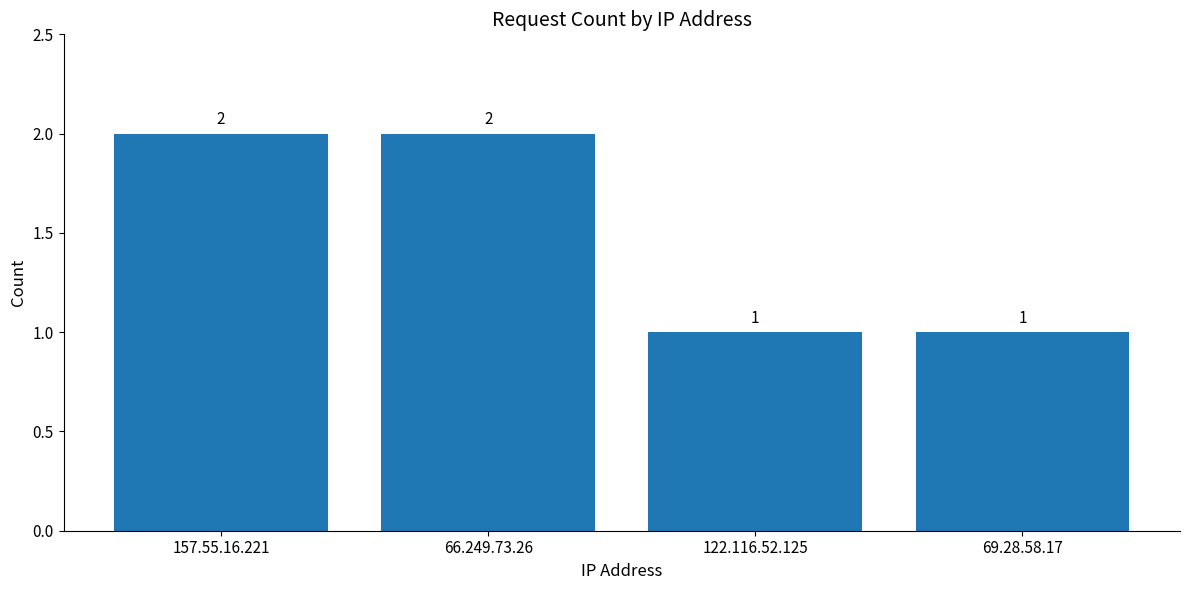

Reading left to right, extract all data points from this chart.

2	2	1	1